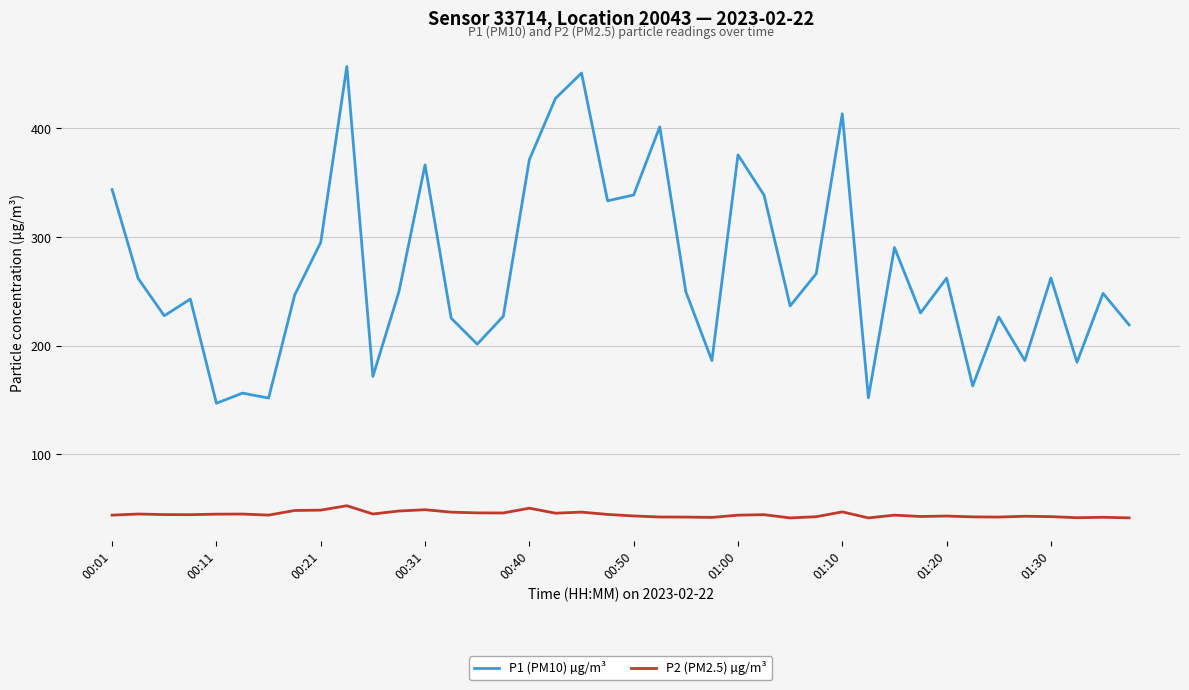

Which series has the widest spread of values?

P1 (PM10) µg/m³